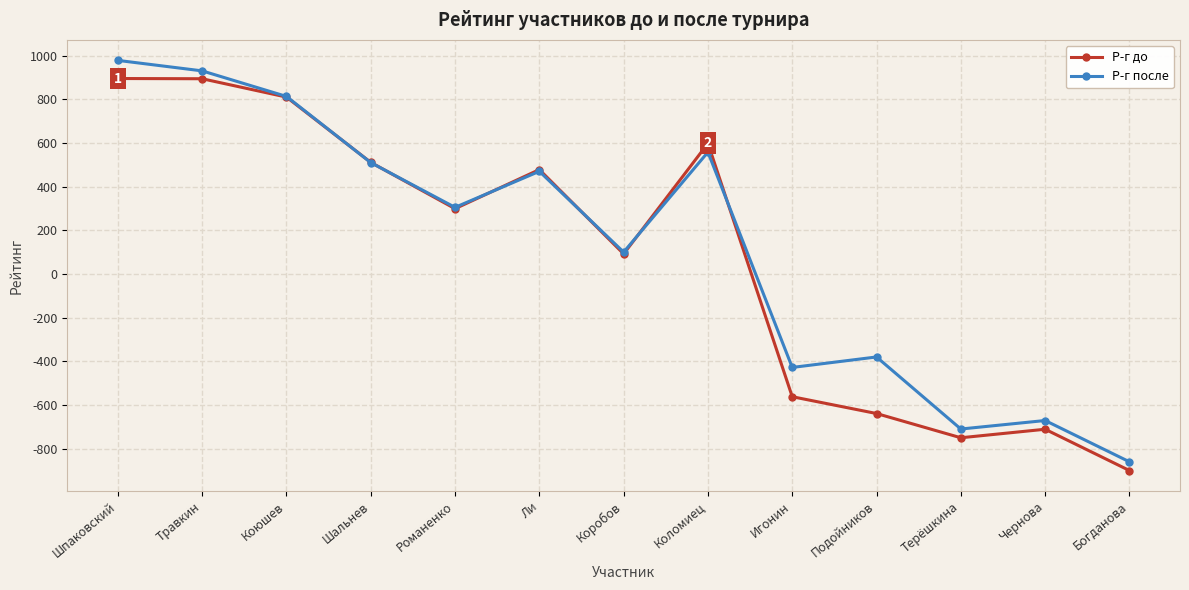

Rank the series by their maximum value, from lowest to highest.

Р-г до, Р-г после